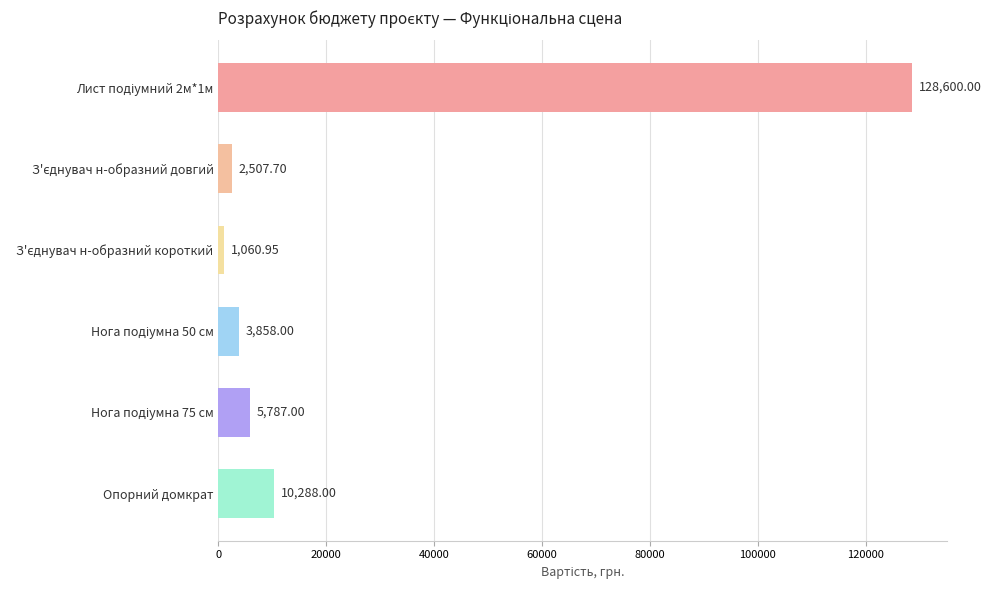

What is the average value?

25350.3